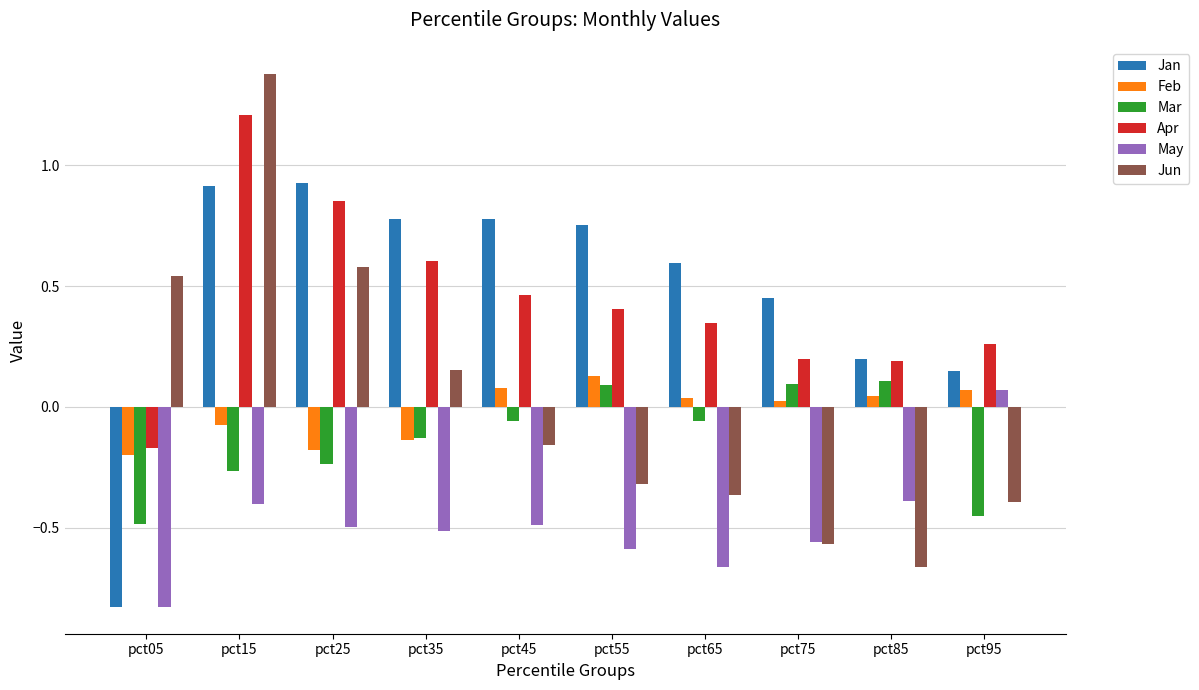

Between pct05 and pct15, which series saw the biggest shift?

Jan